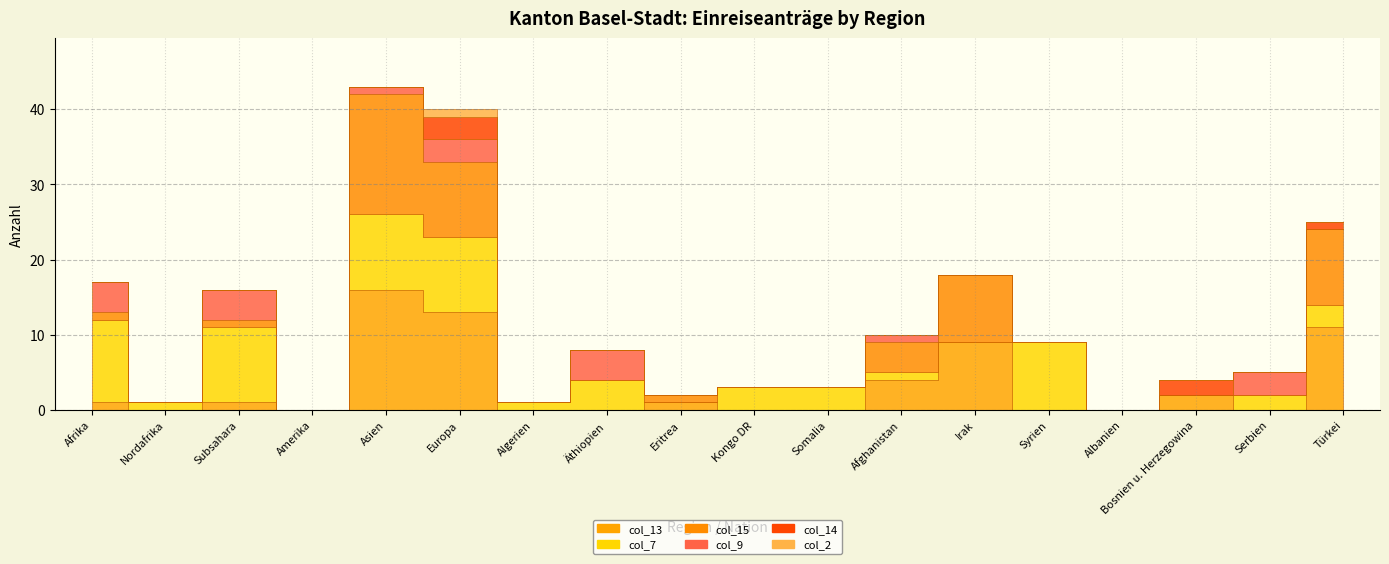

Which series ends up on top after the final intersection of col_15 and col_9?

col_15